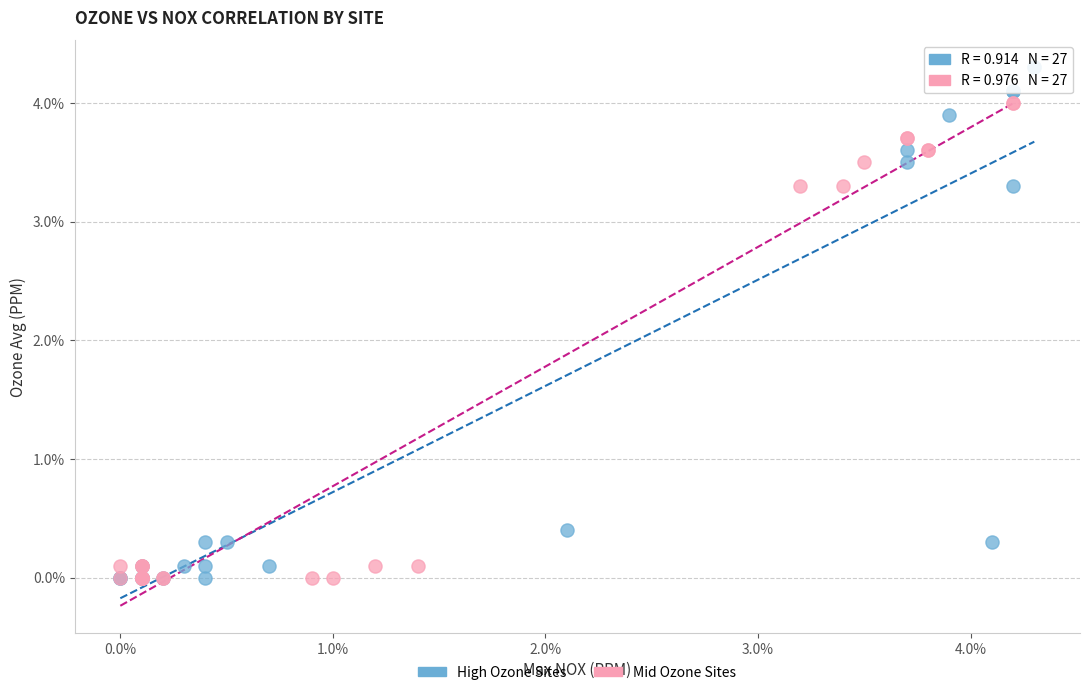

What are all the series names shown in the legend?

High Ozone Sites, Mid Ozone Sites